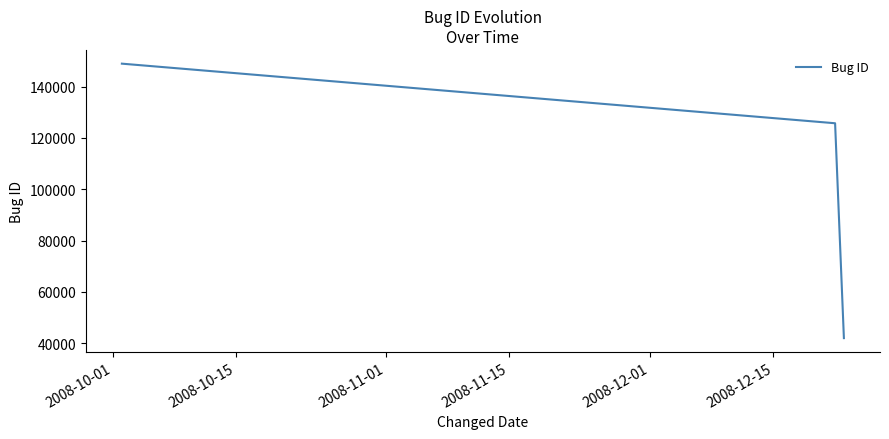

What is the sum of all values?

316720